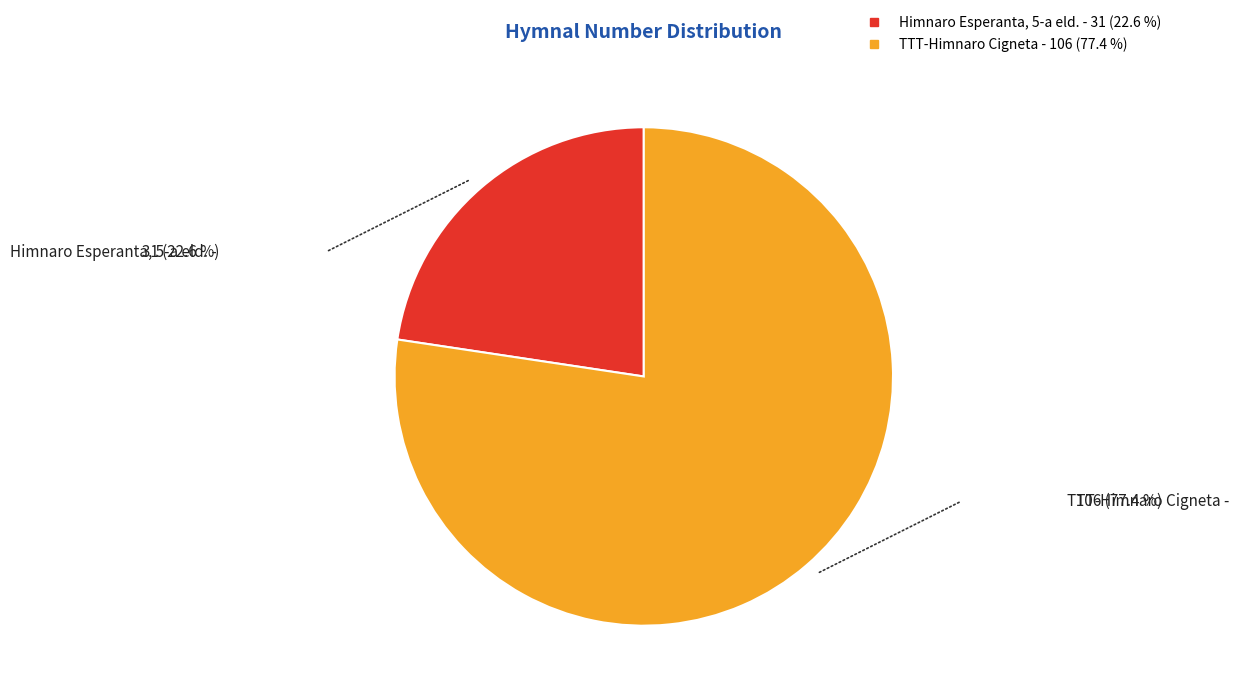

Do TTT-Himnaro Cigneta and Himnaro Esperanta, 5-a eld. together represent more than half of the pie?

Yes